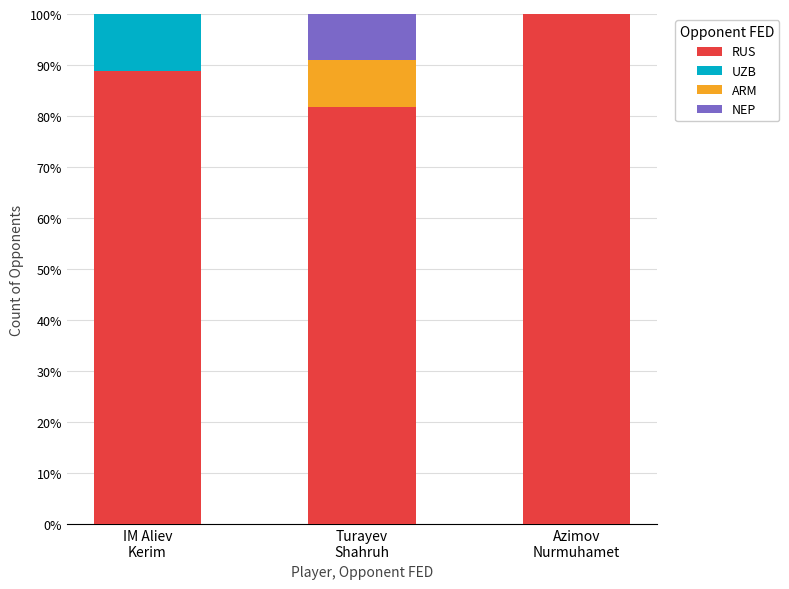

What is the highest value of the RUS series?

100.0